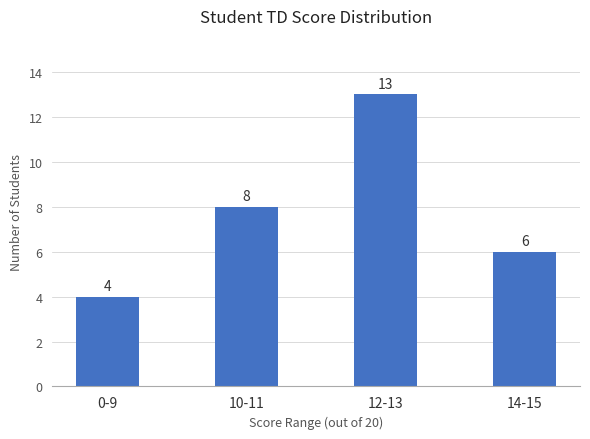

List the labels in order of value, largest first.

12-13, 10-11, 14-15, 0-9